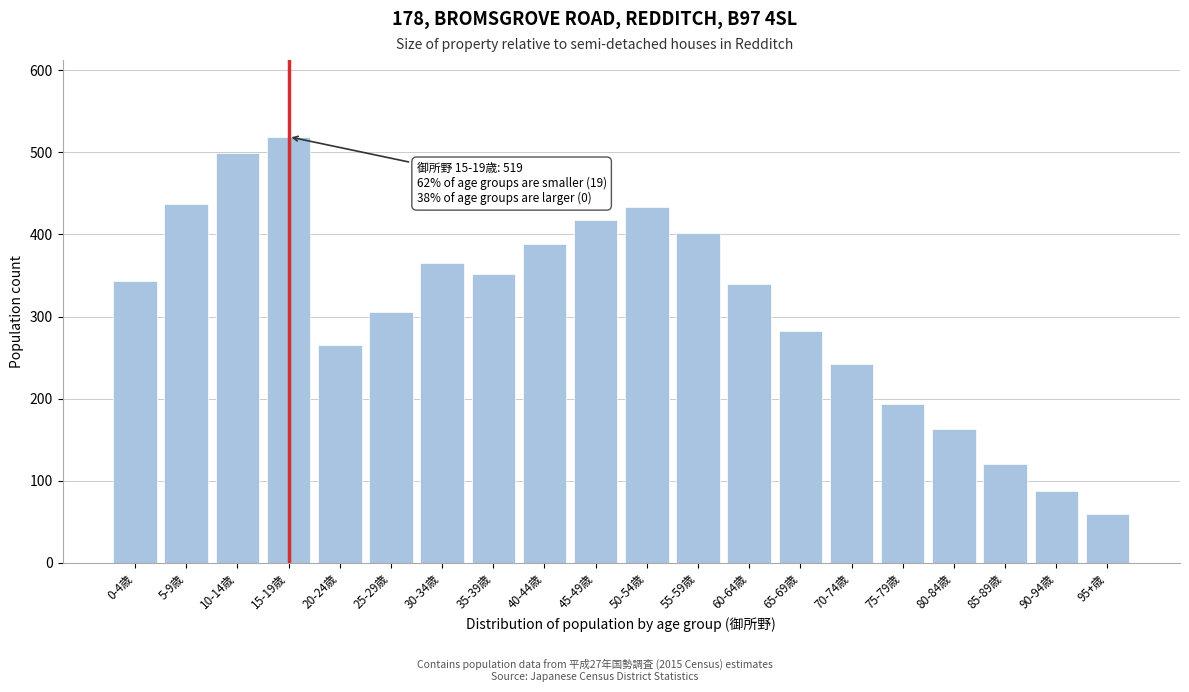

Reading right to left, list all the values displayed in this chart.

95+歳=60	90-94歳=88	85-89歳=120	80-84歳=163	75-79歳=193	70-74歳=242	65-69歳=283	60-64歳=340	55-59歳=402	50-54歳=434	45-49歳=418	40-44歳=388	35-39歳=352	30-34歳=365	25-29歳=306	20-24歳=265	15-19歳=519	10-14歳=499	5-9歳=437	0-4歳=343